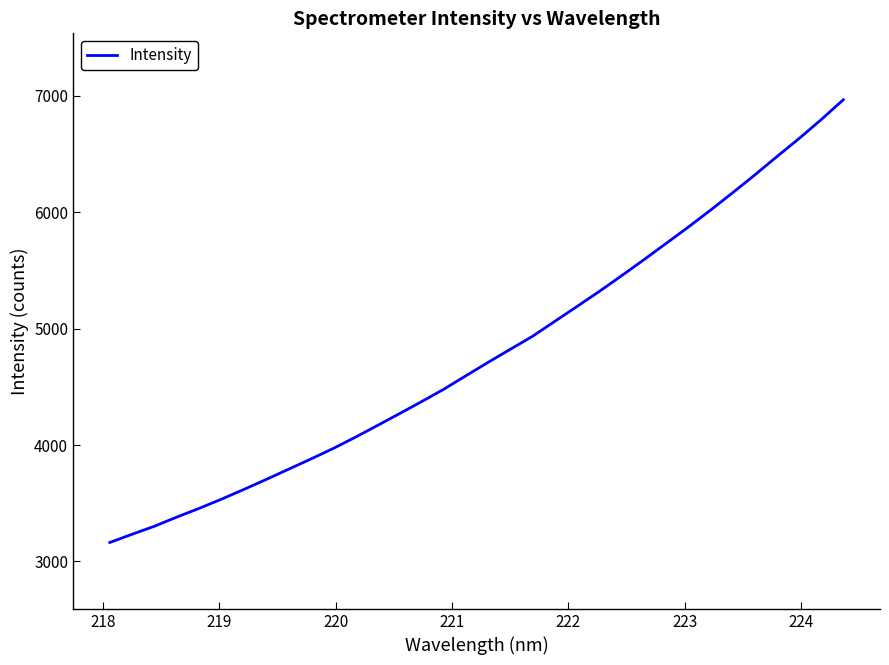

What is the difference between the maximum and minimum values?

3804.6